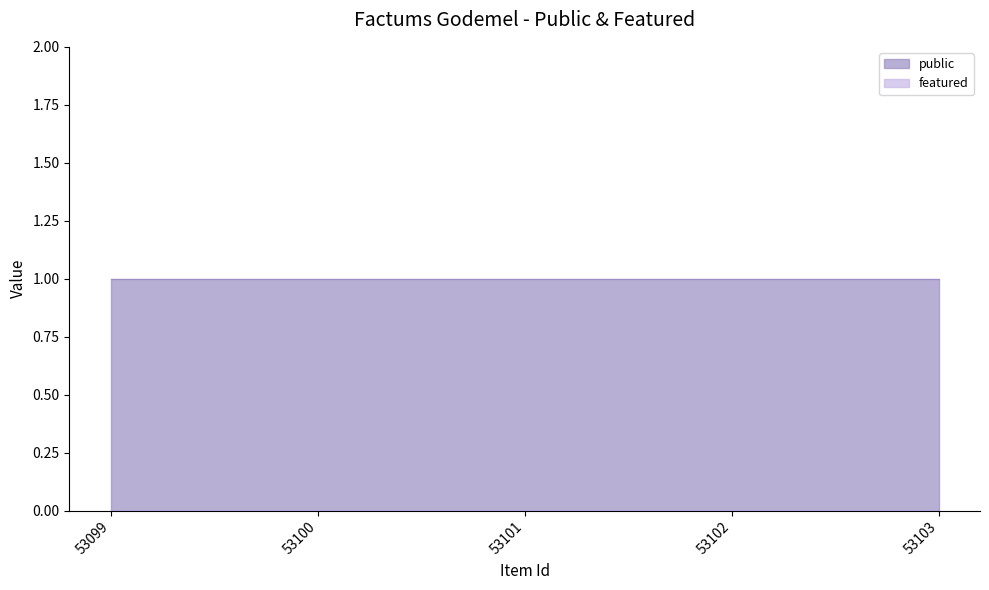

Which series has the largest total across all categories?

public